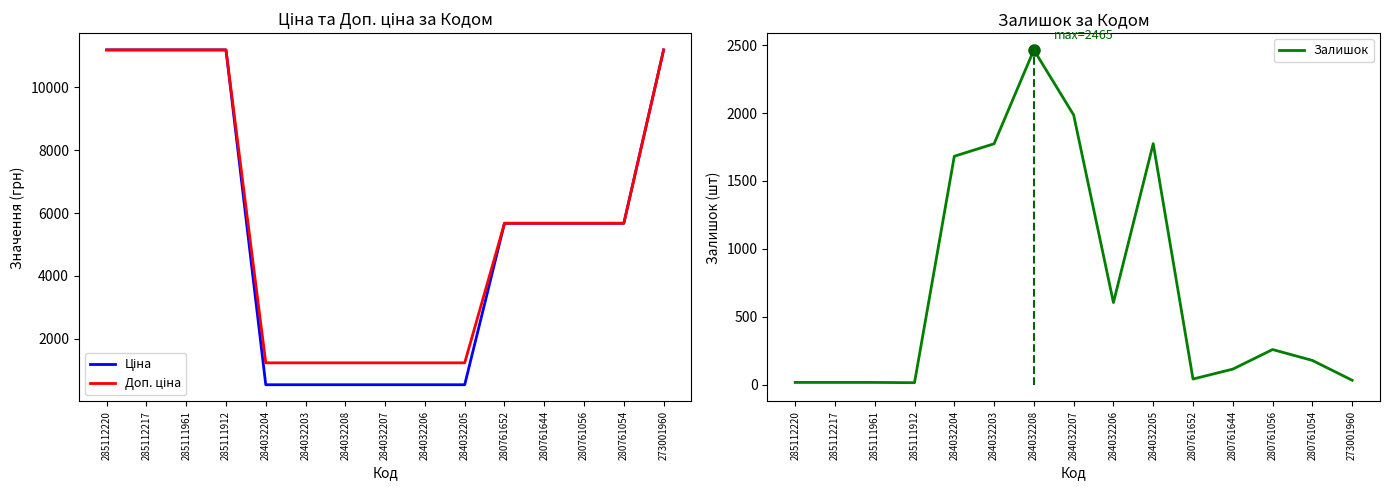

The Ціна series shows 1365.4 at 280761644. True or false?

False